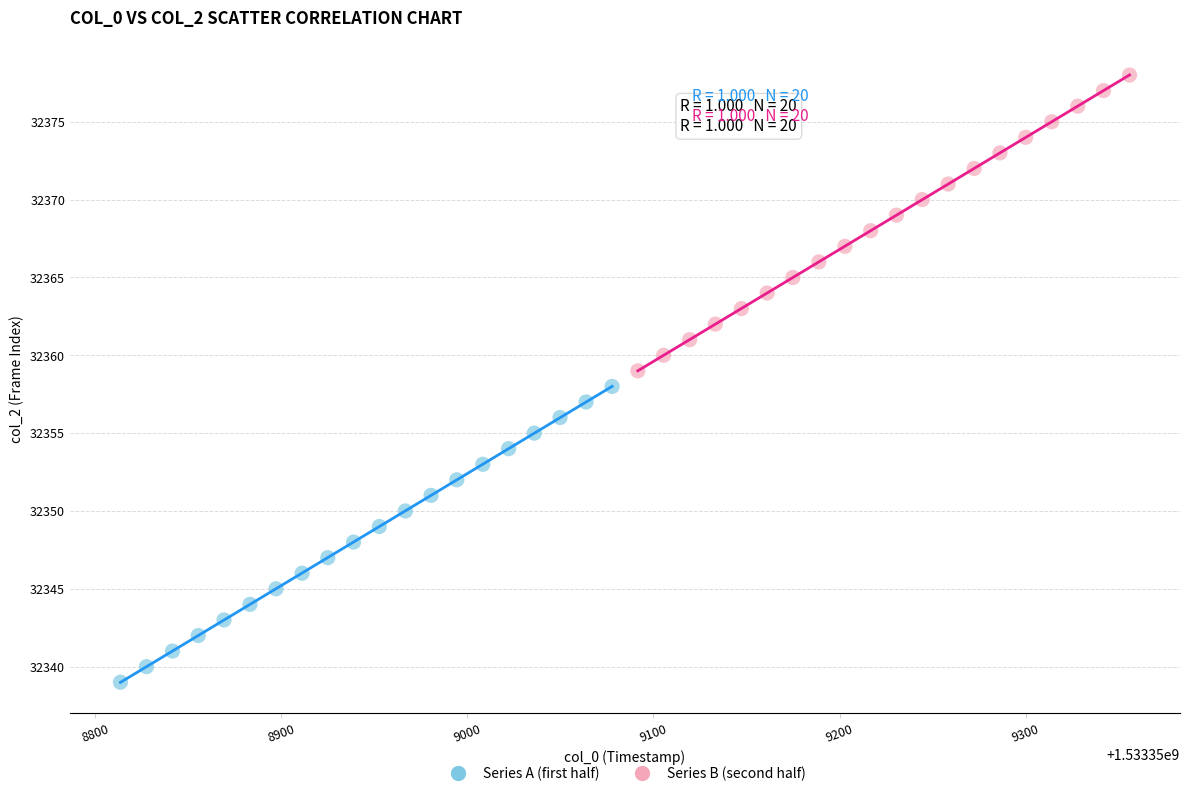

Which series contains the highest Y value?

Series B (second half)